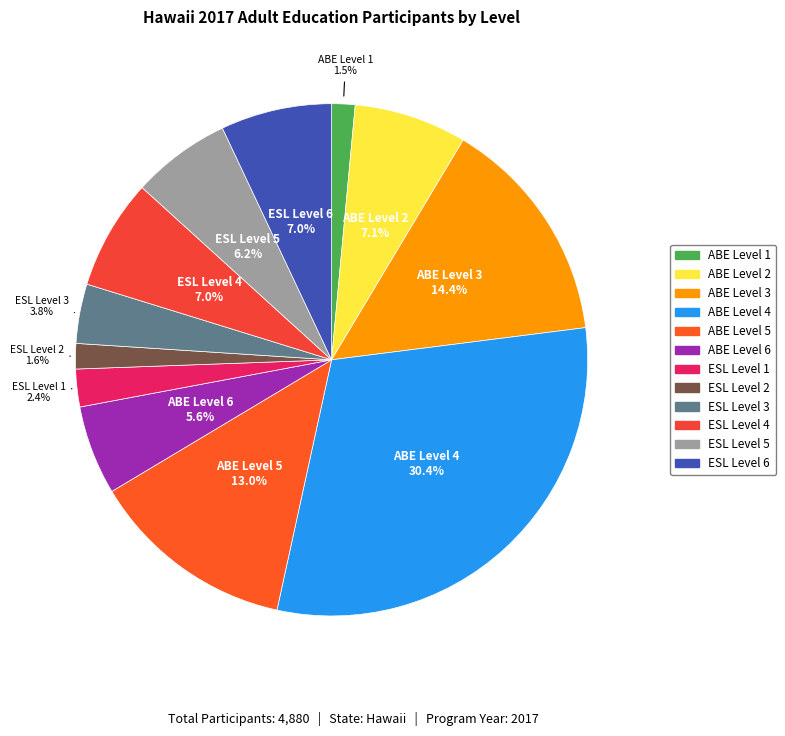

To the nearest percent, what is the difference between the largest and smallest slice percentages?

29%